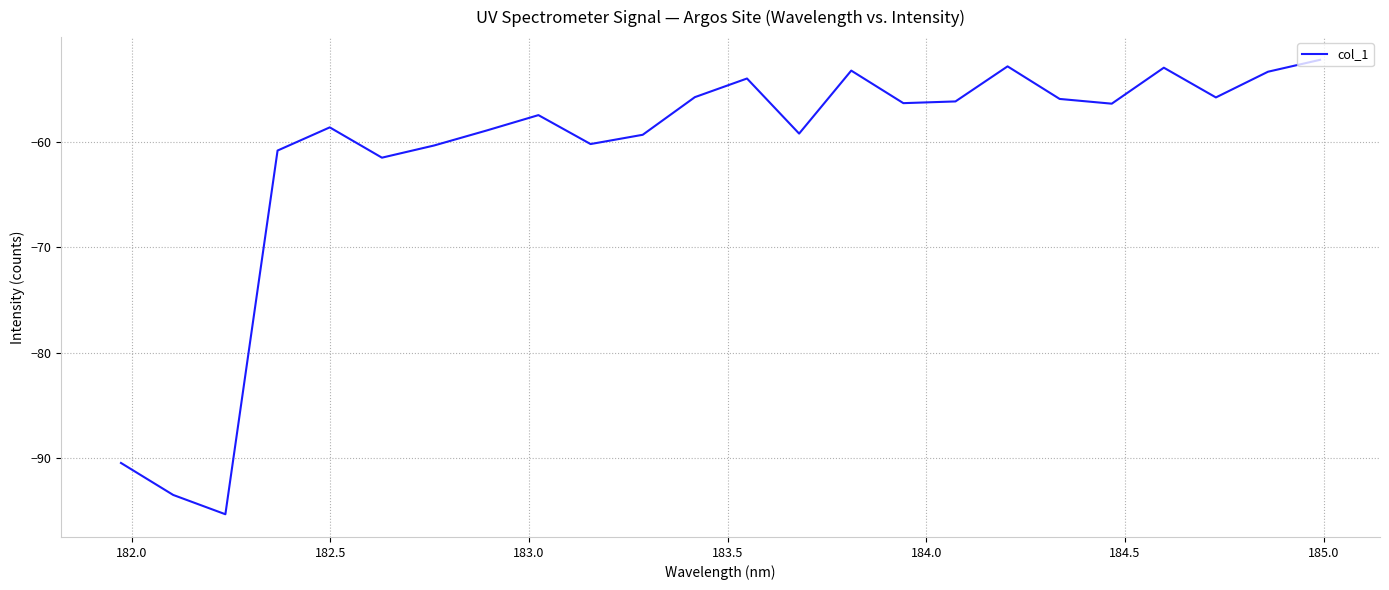

What is the greatest value displayed?

-52.2